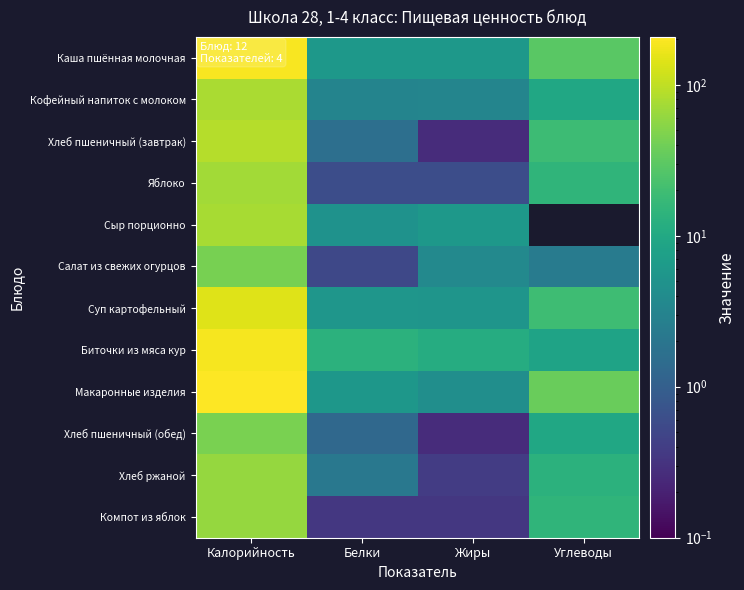

Which category has the highest value across all series?

Калорийность